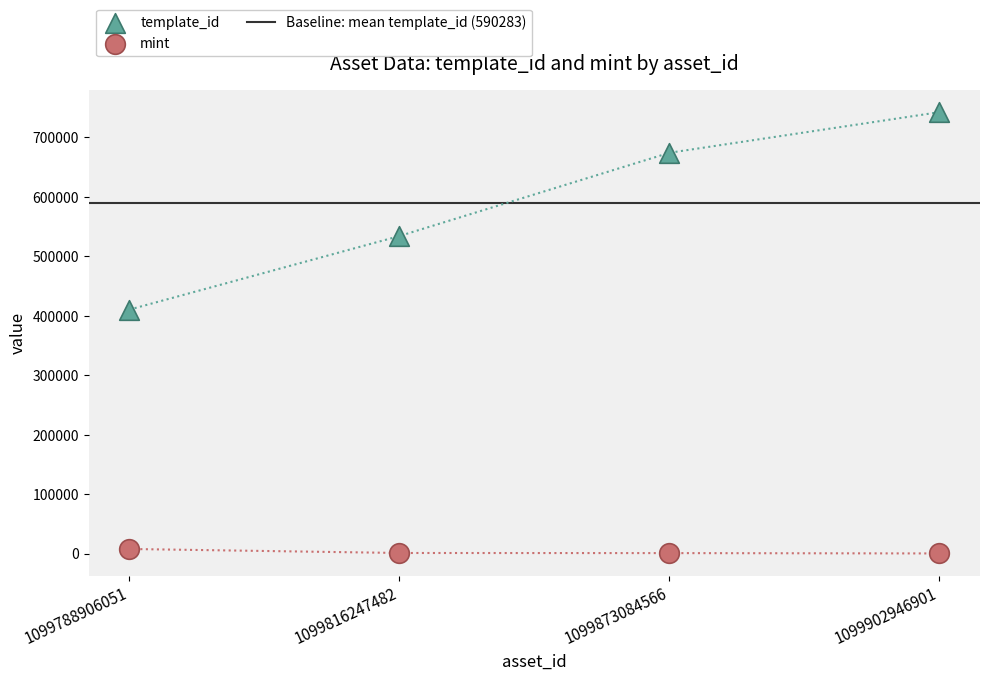

What are all the series names shown in the legend?

template_id, mint